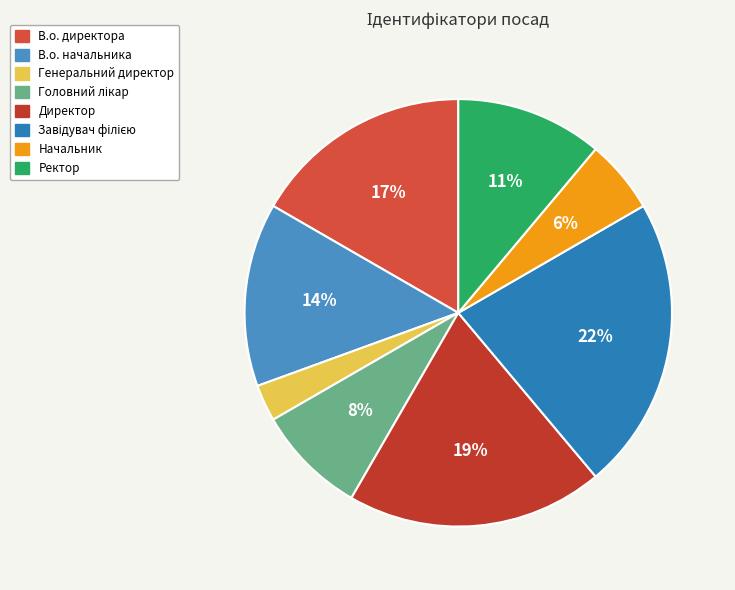

How many segments does this pie chart have?

8